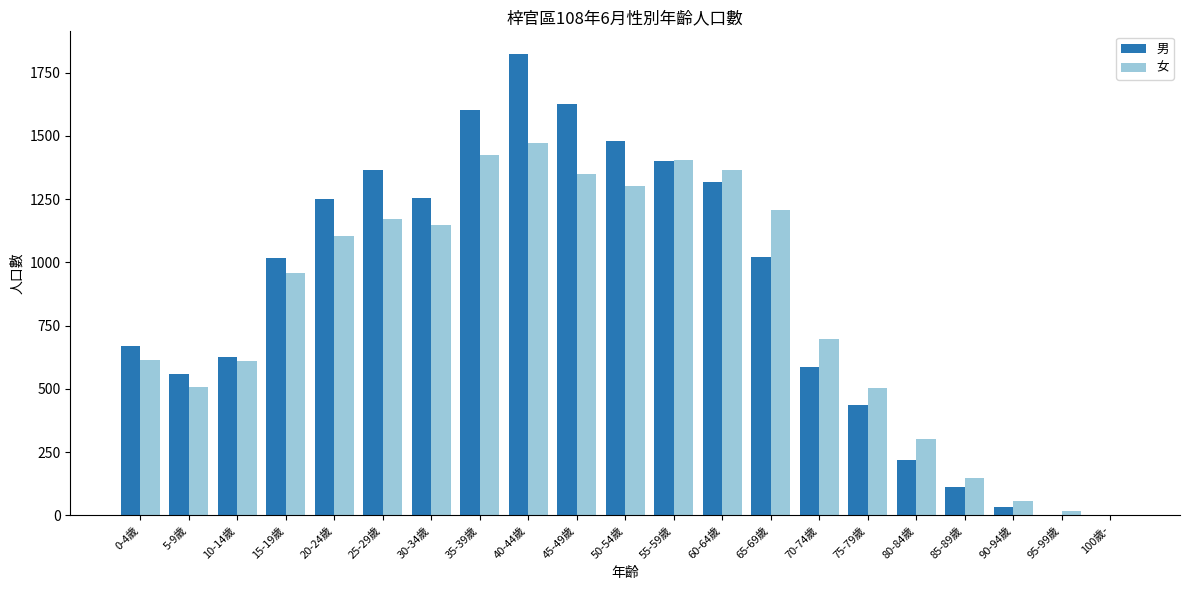

True or false: 女 has a value of 1403 at 55-59歲.

True